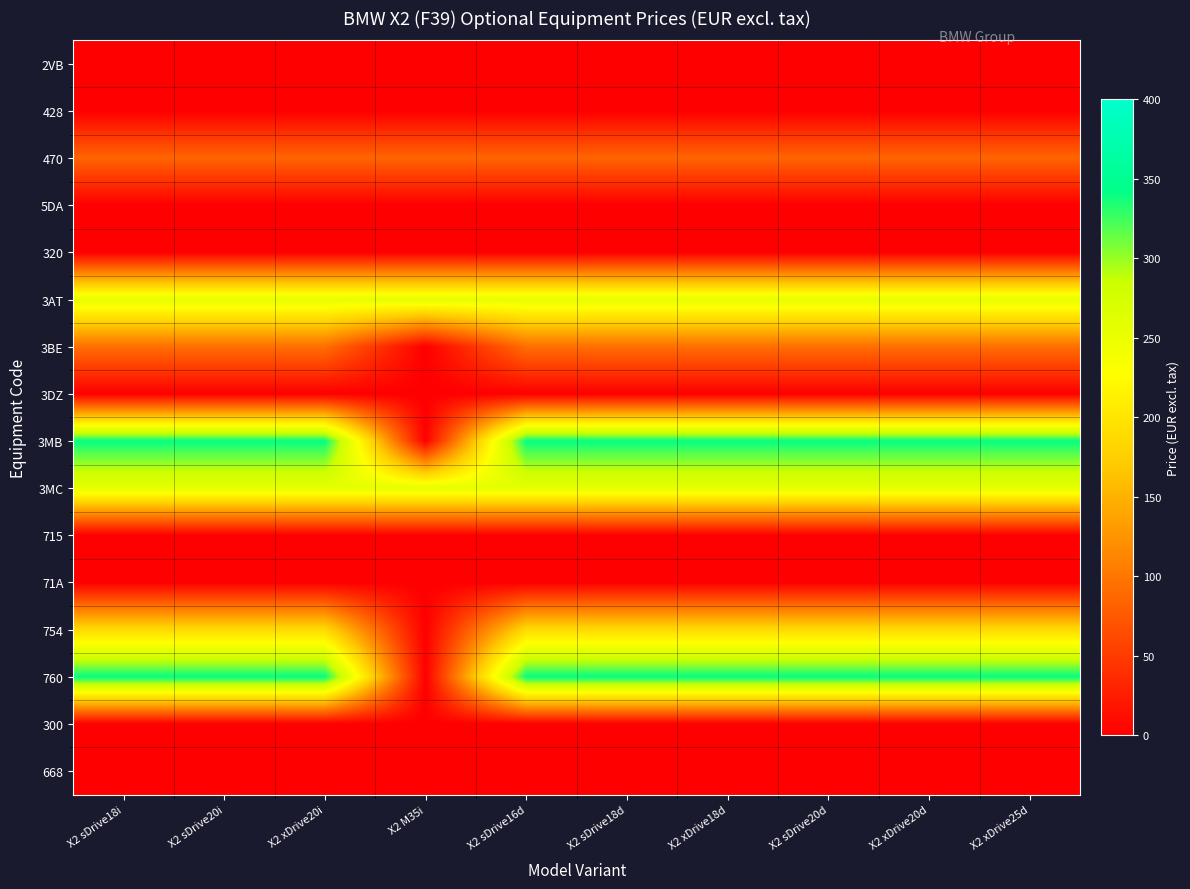

What is the spread (max minus min) of values at X2 sDrive20d?

341.2